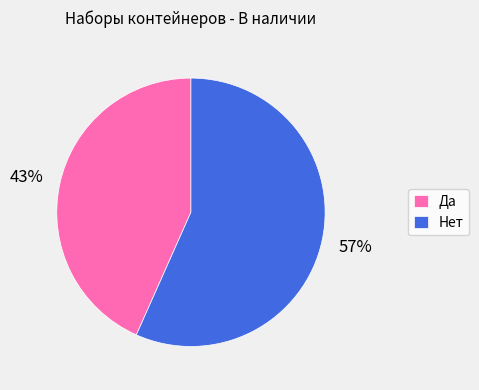

The Да slice represents 30% of the pie. True or false?

False